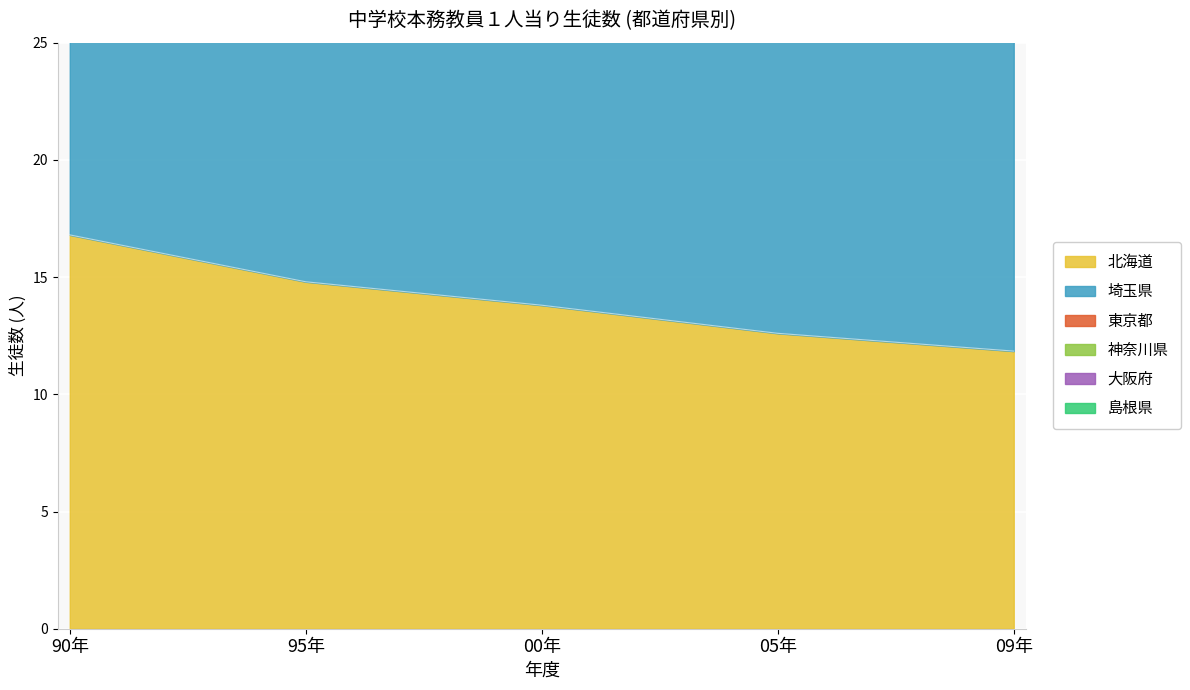

True or false: 東京都 has more than 0 interior local peaks.

False